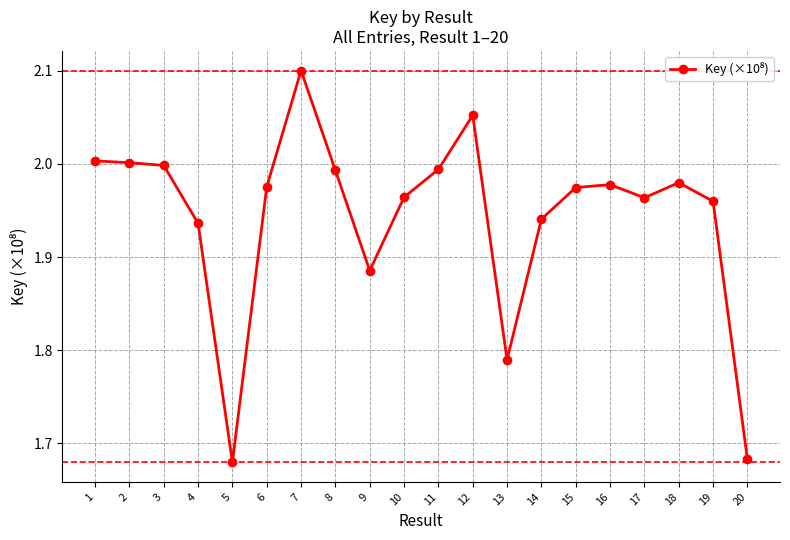

What is the sum of all values?

38.9